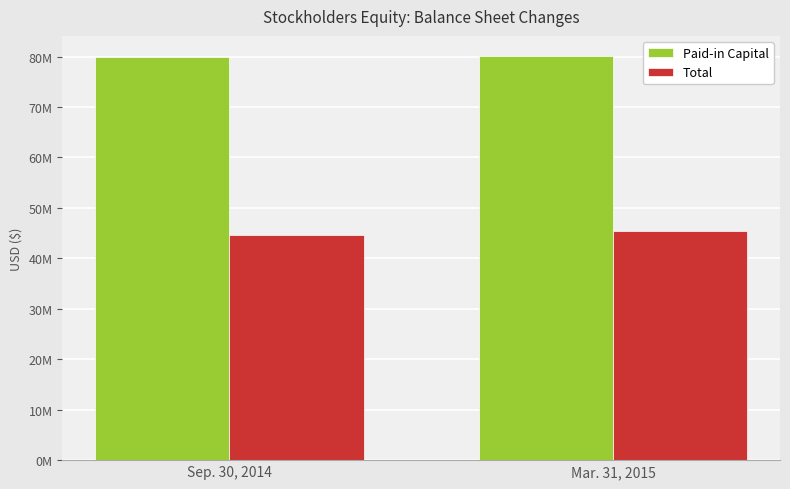

The value of Total at Sep. 30, 2014 is 67869863. True or false?

False